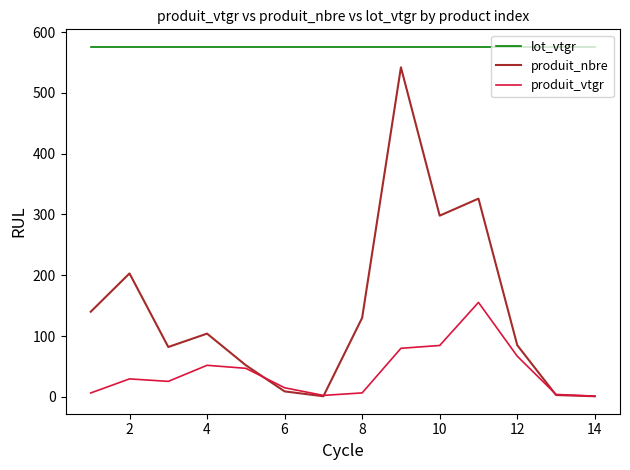

True or false: produit_vtgr and produit_nbre cross at least once.

True